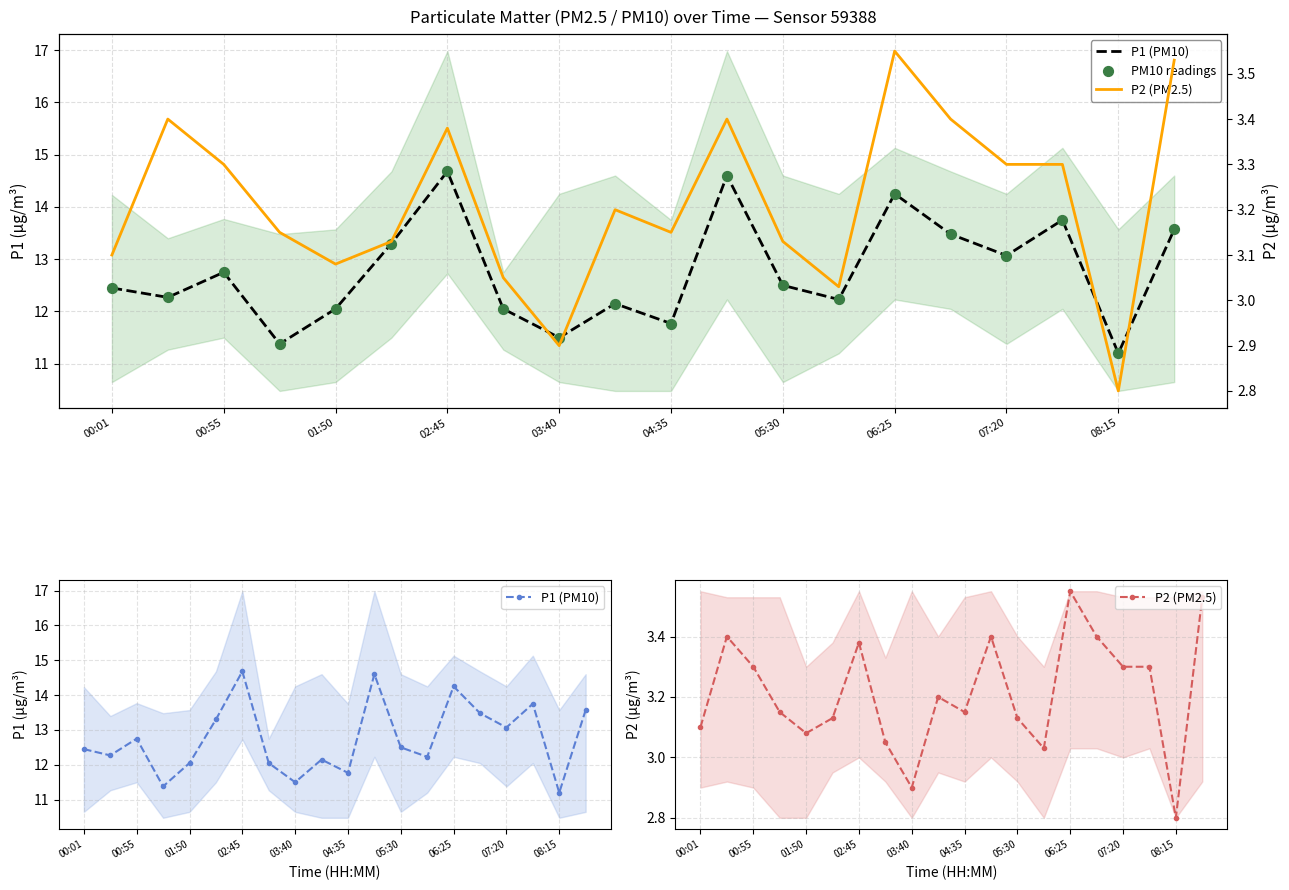

Which series reaches the minimum Y coordinate?

P2 (PM2.5)